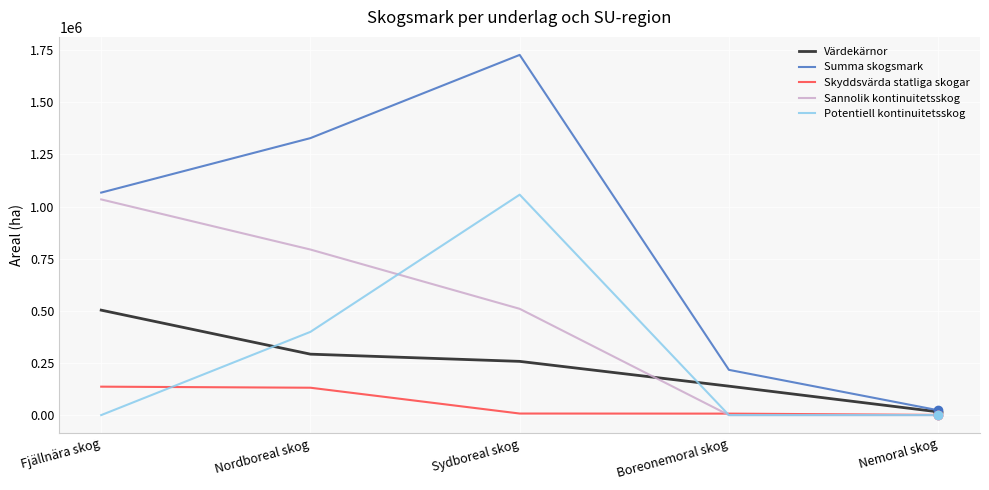

Is it true that Summa skogsmark equals 1067200 at Fjällnära skog?

True